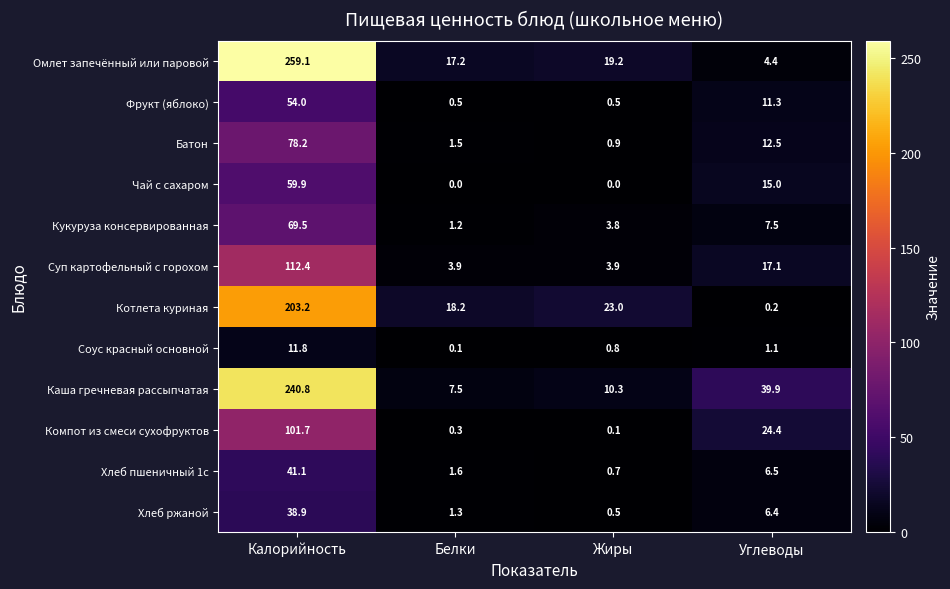

Which series changed the most between Калорийность and Белки?

Омлет запечённый или паровой